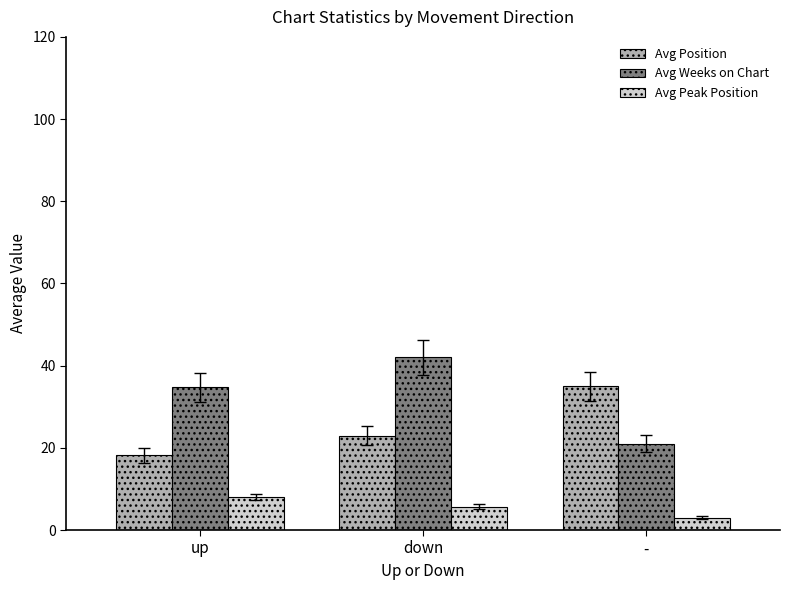

Which series changed the most between down and -?

Avg Weeks on Chart